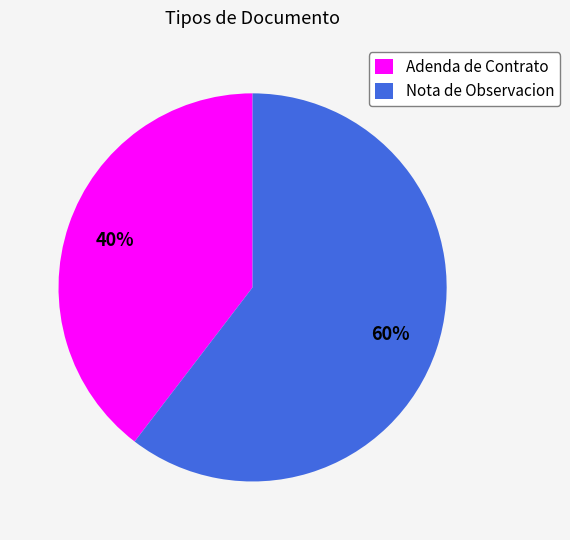

What is the smallest slice in the pie chart?

Adenda de Contrato